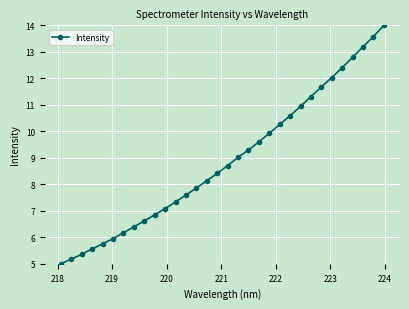

What is the difference between the maximum and minimum values?

9.0